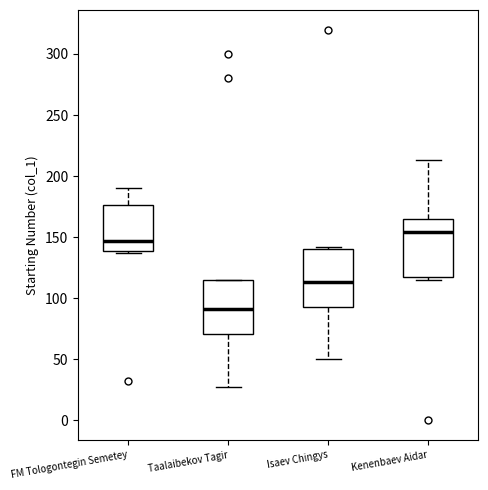

Reading left to right, transcribe this box plot: for each box, give where its median line is, the range the box spans, and where its two whiskers end, as read against the y-axis. The values are not printed on the chart, so give them approximately, as read against the axis.

FM Tologontegin Semetey: median 145, box 140 to 175, whiskers 135 to 190
Taalaibekov Tagir: median 90, box 70 to 115, whiskers 25 to 115
Isaev Chingys: median 115, box 95 to 140, whiskers 50 to 140 (just above the box's upper edge)
Kenenbaev Aidar: median 155, box 115 to 165, whiskers 115 (just below the box's lower edge) to 215